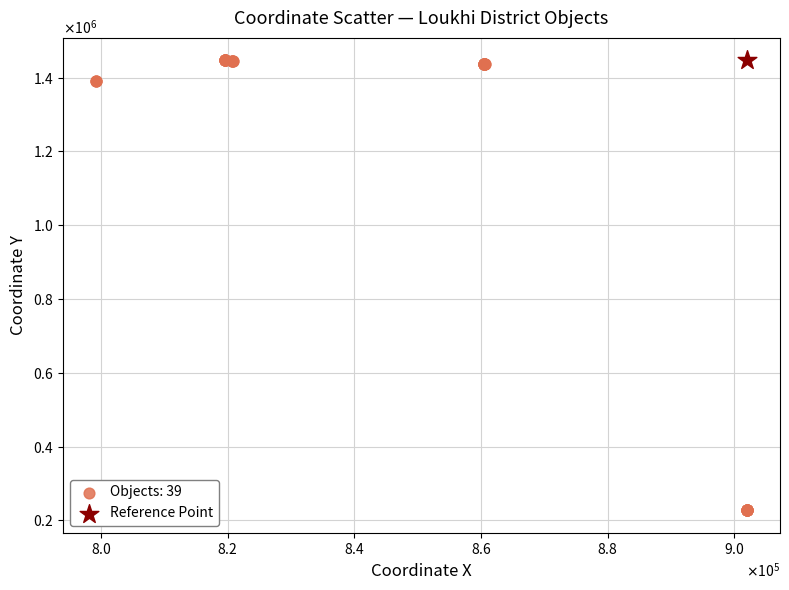

What are all the series names shown in the legend?

Objects: 39, Reference Point